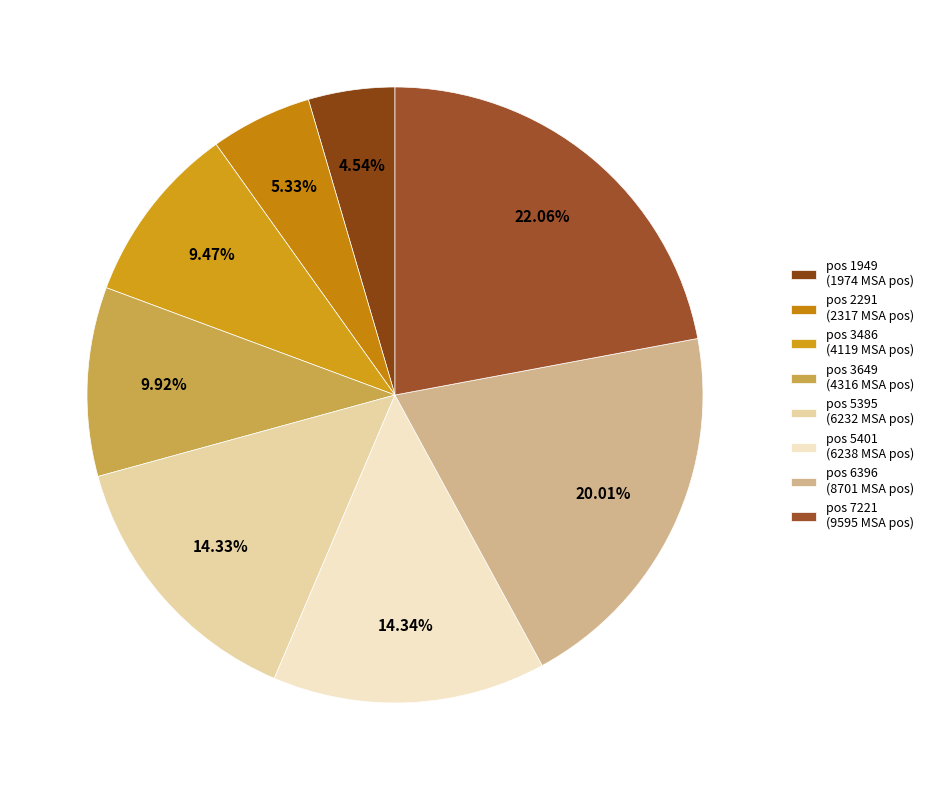

Is the sum of pos 5401 and pos 1949 greater than half?

No